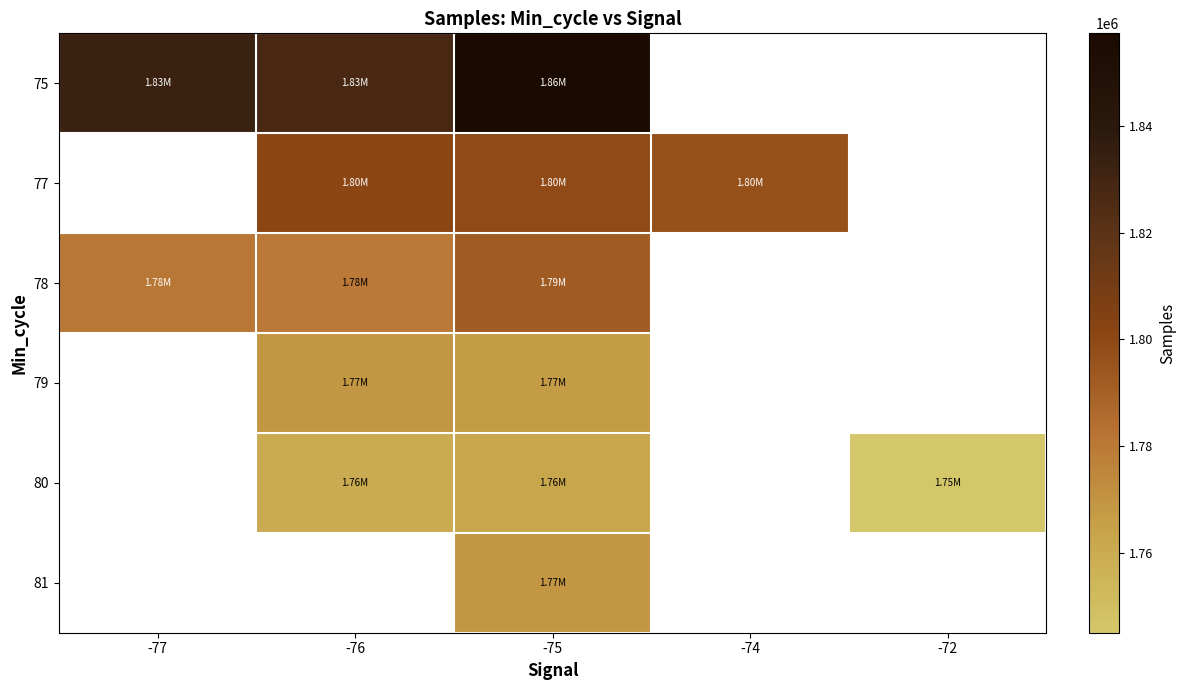

Which series has the largest range (max minus min)?

75